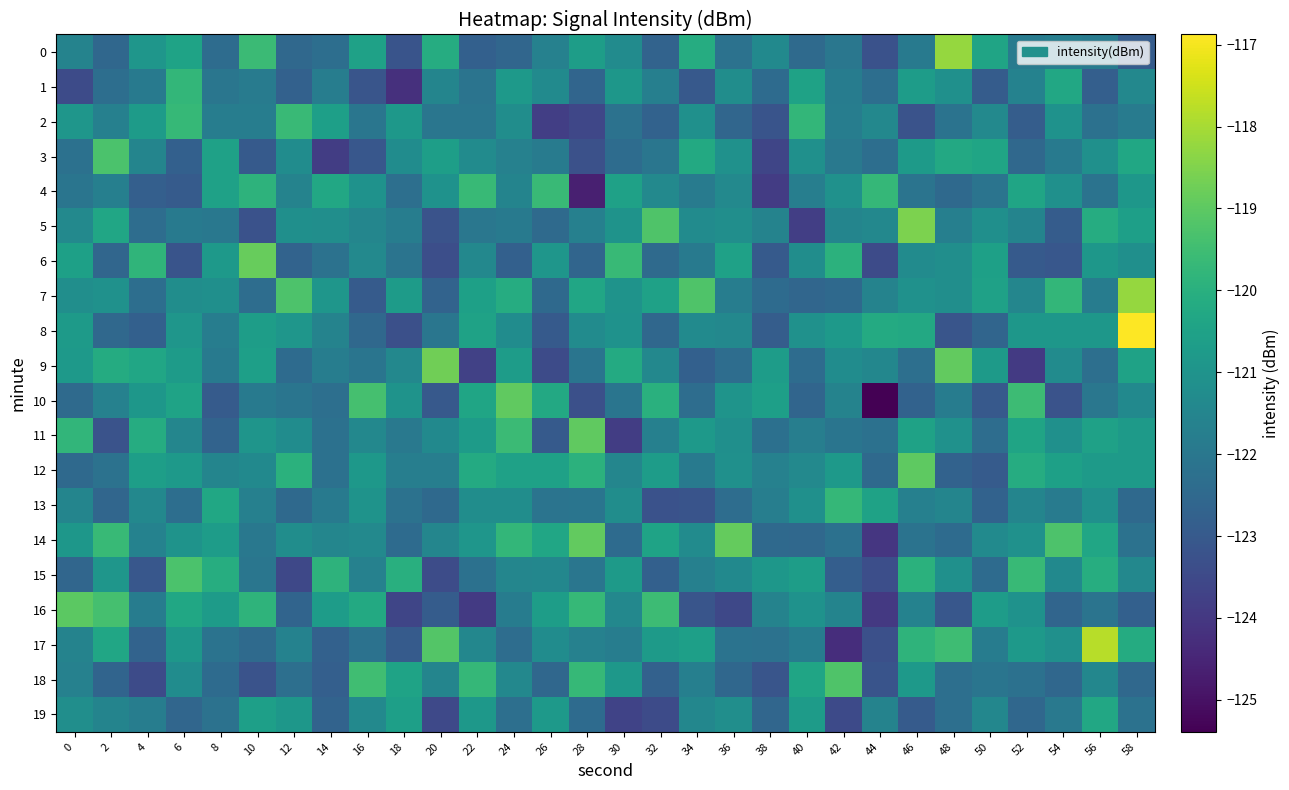

Reading left to right, what are all the values shown in this chart?

0: 0=-121.6	2=-122.5	4=-120.9	6=-120.5	8=-122.4	10=-119.6	12=-122.5	14=-122.3	16=-120.5	18=-123.2	20=-120.1	22=-122.8	24=-122.6	26=-121.6	28=-120.6	30=-121.3	32=-122.7	34=-120.1	36=-122.2	38=-121.3	40=-122.4	42=-122.0	44=-123.2	46=-121.9	48=-118.2	50=-120.4	52=-121.8	54=-121.7	56=-121.8	58=-122.9
1: 0=-123.4	2=-122.3	4=-121.9	6=-119.7	8=-122.1	10=-121.9	12=-122.8	14=-121.8	16=-123.2	18=-124.2	20=-121.5	22=-122.1	24=-120.8	26=-121.3	28=-122.6	30=-120.9	32=-121.7	34=-123.0	36=-121.2	38=-122.4	40=-120.5	42=-121.8	44=-122.3	46=-120.7	48=-121.1	50=-122.9	52=-121.6	54=-120.3	56=-122.8	58=-121.4
2: 0=-120.9	2=-121.7	4=-120.7	6=-119.7	8=-121.8	10=-121.8	12=-119.6	14=-120.6	16=-122.1	18=-120.8	20=-122.1	22=-122.1	24=-121.2	26=-123.8	28=-123.6	30=-122.2	32=-122.7	34=-121.1	36=-122.6	38=-123.2	40=-119.7	42=-121.8	44=-121.4	46=-123.2	48=-122.2	50=-121.4	52=-122.9	54=-121.0	56=-122.2	58=-121.9
3: 0=-122.2	2=-119.3	4=-121.5	6=-122.8	8=-120.5	10=-123.0	12=-121.2	14=-123.9	16=-123.1	18=-121.3	20=-120.6	22=-121.3	24=-121.6	26=-121.9	28=-123.3	30=-122.4	32=-122.1	34=-120.2	36=-121.1	38=-123.6	40=-121.1	42=-122.0	44=-122.3	46=-120.8	48=-120.3	50=-120.4	52=-122.5	54=-121.9	56=-121.1	58=-120.3
4: 0=-122.1	2=-121.7	4=-122.8	6=-122.9	8=-120.5	10=-119.9	12=-121.6	14=-120.3	16=-121.1	18=-122.3	20=-121.1	22=-119.7	24=-121.5	26=-119.6	28=-124.6	30=-120.5	32=-121.4	34=-121.9	36=-121.4	38=-123.9	40=-121.8	42=-121.1	44=-119.7	46=-122.1	48=-122.5	50=-122.1	52=-120.4	54=-121.1	56=-122.1	58=-120.9
5: 0=-121.4	2=-120.3	4=-122.3	6=-121.9	8=-122.0	10=-123.3	12=-121.1	14=-121.2	16=-121.5	18=-121.8	20=-123.2	22=-122.0	24=-121.9	26=-122.5	28=-121.7	30=-121.0	32=-119.2	34=-121.3	36=-121.2	38=-121.6	40=-123.8	42=-121.5	44=-121.4	46=-118.5	48=-121.7	50=-121.1	52=-121.5	54=-122.9	56=-120.1	58=-120.6
6: 0=-120.6	2=-122.6	4=-119.8	6=-123.2	8=-120.8	10=-118.9	12=-122.7	14=-122.2	16=-121.4	18=-122.1	20=-123.4	22=-121.4	24=-122.8	26=-120.9	28=-122.6	30=-119.6	32=-122.4	34=-121.9	36=-120.5	38=-123.0	40=-121.2	42=-119.9	44=-123.4	46=-121.3	48=-121.2	50=-120.6	52=-123.0	54=-123.1	56=-120.9	58=-121.1
7: 0=-121.2	2=-121.1	4=-122.3	6=-121.2	8=-121.1	10=-122.4	12=-119.3	14=-120.9	16=-122.9	18=-120.7	20=-122.7	22=-120.6	24=-120.1	26=-122.5	28=-120.3	30=-121.0	32=-120.5	34=-119.2	36=-121.8	38=-122.4	40=-122.6	42=-122.5	44=-121.6	46=-121.1	48=-121.2	50=-120.5	52=-121.5	54=-119.8	56=-121.8	58=-118.2
8: 0=-120.7	2=-122.5	4=-122.8	6=-120.9	8=-121.8	10=-120.6	12=-120.9	14=-121.6	16=-122.5	18=-123.3	20=-122.0	22=-120.5	24=-121.2	26=-123.0	28=-121.3	30=-121.0	32=-122.6	34=-121.3	36=-121.4	38=-122.9	40=-121.1	42=-120.8	44=-120.2	46=-120.2	48=-123.2	50=-122.6	52=-120.9	54=-120.9	56=-120.9	58=-116.9
9: 0=-120.8	2=-120.1	4=-120.4	6=-120.7	8=-121.9	10=-120.6	12=-122.4	14=-121.8	16=-122.1	18=-121.4	20=-118.7	22=-123.7	24=-120.7	26=-123.4	28=-122.1	30=-120.2	32=-121.4	34=-122.8	36=-122.4	38=-120.7	40=-122.4	42=-121.2	44=-121.4	46=-122.3	48=-118.9	50=-120.7	52=-123.9	54=-121.3	56=-122.3	58=-120.5
10: 0=-122.5	2=-121.6	4=-120.9	6=-120.5	8=-122.9	10=-121.9	12=-122.1	14=-122.3	16=-119.4	18=-121.0	20=-123.0	22=-120.4	24=-119.0	26=-120.3	28=-123.3	30=-122.1	32=-120.0	34=-122.3	36=-121.0	38=-120.6	40=-122.6	42=-121.6	44=-125.4	46=-122.7	48=-121.8	50=-123.0	52=-119.5	54=-123.2	56=-122.0	58=-121.3
11: 0=-119.8	2=-123.2	4=-120.1	6=-121.5	8=-122.7	10=-120.9	12=-121.3	14=-122.2	16=-121.4	18=-122.0	20=-121.4	22=-120.7	24=-119.6	26=-123.0	28=-118.9	30=-123.8	32=-121.7	34=-120.8	36=-121.2	38=-122.2	40=-121.7	42=-122.1	44=-122.2	46=-120.5	48=-121.1	50=-122.3	52=-120.4	54=-121.1	56=-120.5	58=-120.7
12: 0=-122.5	2=-122.2	4=-120.6	6=-120.8	8=-121.5	10=-121.4	12=-120.0	14=-122.2	16=-120.8	18=-121.7	20=-121.8	22=-120.2	24=-120.5	26=-120.5	28=-119.9	30=-121.5	32=-120.7	34=-121.9	36=-121.1	38=-121.7	40=-121.4	42=-120.8	44=-122.5	46=-119.0	48=-122.7	50=-123.0	52=-120.1	54=-120.6	56=-120.8	58=-120.7
13: 0=-121.5	2=-122.6	4=-121.4	6=-122.3	8=-120.3	10=-121.7	12=-122.5	14=-121.9	16=-121.0	18=-122.2	20=-122.5	22=-121.2	24=-121.2	26=-122.1	28=-122.1	30=-121.2	32=-123.2	34=-123.2	36=-122.4	38=-121.8	40=-121.1	42=-119.7	44=-120.5	46=-121.7	48=-121.5	50=-122.7	52=-121.5	54=-121.8	56=-121.1	58=-122.5
14: 0=-120.9	2=-119.7	4=-121.6	6=-121.0	8=-120.7	10=-122.0	12=-121.2	14=-121.5	16=-121.4	18=-122.4	20=-121.5	22=-120.9	24=-119.8	26=-120.3	28=-118.9	30=-122.4	32=-120.5	34=-121.3	36=-118.9	38=-122.5	40=-122.5	42=-122.2	44=-124.0	46=-122.1	48=-122.4	50=-121.3	52=-121.1	54=-119.2	56=-120.4	58=-122.2
15: 0=-122.6	2=-120.9	4=-123.1	6=-119.3	8=-120.1	10=-122.1	12=-123.6	14=-119.9	16=-121.6	18=-120.0	20=-123.4	22=-122.2	24=-121.5	26=-121.4	28=-122.0	30=-120.8	32=-122.8	34=-121.7	36=-121.4	38=-120.9	40=-120.6	42=-122.8	44=-123.3	46=-120.0	48=-121.1	50=-122.4	52=-119.6	54=-121.4	56=-120.1	58=-121.4
16: 0=-119.0	2=-119.4	4=-121.8	6=-120.3	8=-120.7	10=-119.9	12=-122.7	14=-120.7	16=-120.2	18=-123.6	20=-122.9	22=-123.9	24=-121.8	26=-120.6	28=-119.7	30=-121.4	32=-119.5	34=-123.2	36=-123.5	38=-121.6	40=-121.0	42=-121.5	44=-124.0	46=-121.6	48=-123.1	50=-120.7	52=-121.1	54=-122.6	56=-122.1	58=-122.8
17: 0=-121.6	2=-120.4	4=-122.7	6=-120.9	8=-122.1	10=-122.5	12=-121.6	14=-122.7	16=-122.2	18=-122.9	20=-119.1	22=-121.5	24=-122.3	26=-121.2	28=-121.6	30=-121.8	32=-120.8	34=-120.6	36=-122.1	38=-122.2	40=-121.8	42=-124.3	44=-123.3	46=-119.9	48=-119.5	50=-121.8	52=-120.8	54=-121.1	56=-117.8	58=-120.2
18: 0=-121.7	2=-122.6	4=-123.4	6=-121.3	8=-122.4	10=-123.2	12=-122.3	14=-122.8	16=-119.5	18=-120.4	20=-121.5	22=-119.7	24=-121.4	26=-122.5	28=-119.7	30=-120.9	32=-122.7	34=-121.7	36=-122.6	38=-123.2	40=-120.4	42=-119.2	44=-123.2	46=-120.8	48=-122.3	50=-122.1	52=-122.2	54=-122.5	56=-121.4	58=-122.5
19: 0=-121.2	2=-121.6	4=-121.8	6=-122.6	8=-122.2	10=-120.6	12=-120.9	14=-122.7	16=-121.4	18=-120.6	20=-123.5	22=-120.8	24=-122.3	26=-120.8	28=-122.4	30=-123.7	32=-123.5	34=-121.4	36=-121.2	38=-122.6	40=-120.7	42=-123.5	44=-121.6	46=-123.0	48=-122.3	50=-121.4	52=-122.5	54=-122.0	56=-120.3	58=-122.2